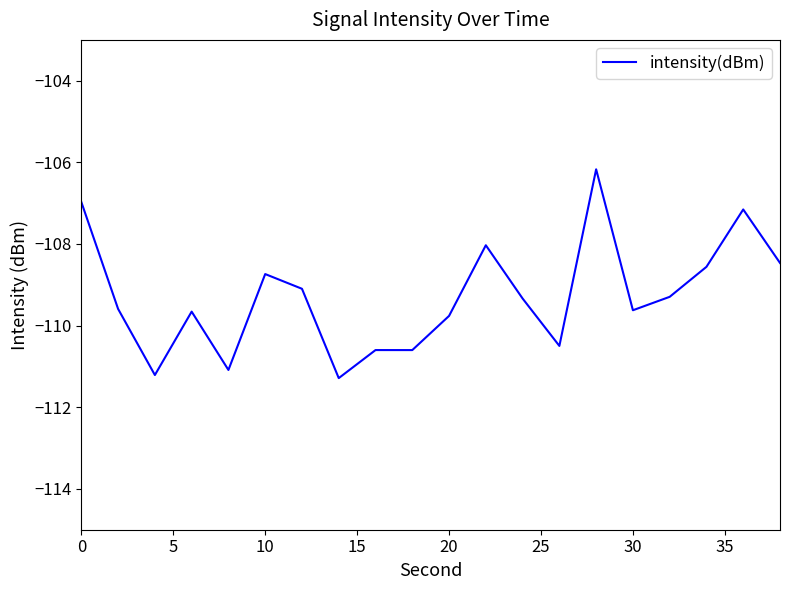

What is the minimum value shown in the chart?

-111.3